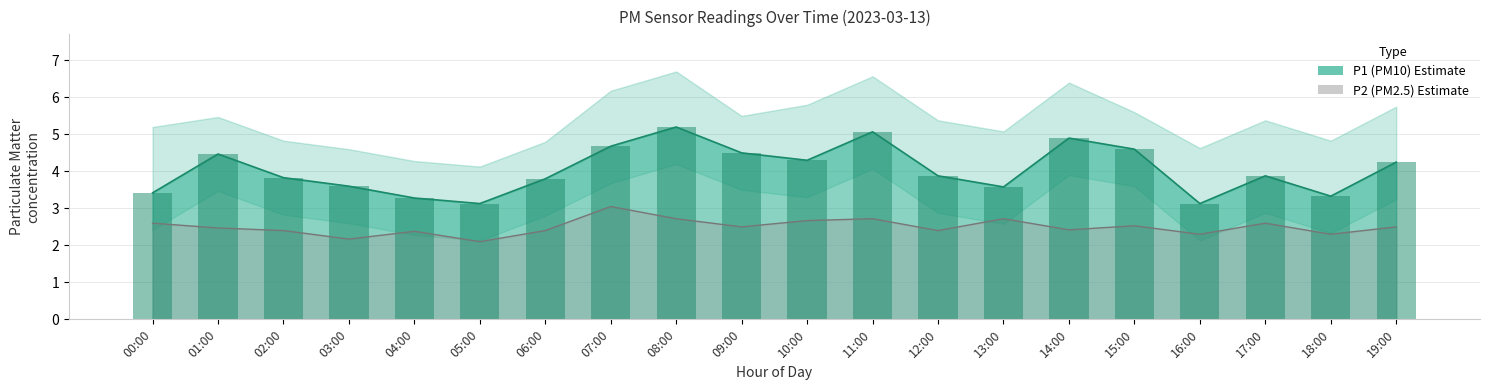

Is it true that P2 equals 1.6 at 14:00?

False